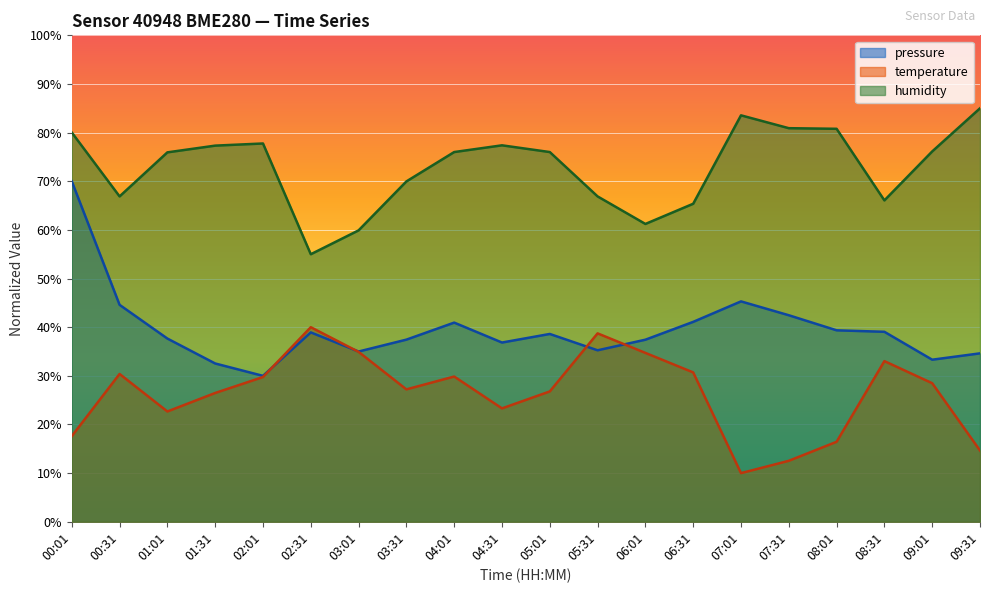

What is the smallest value displayed?

10.0